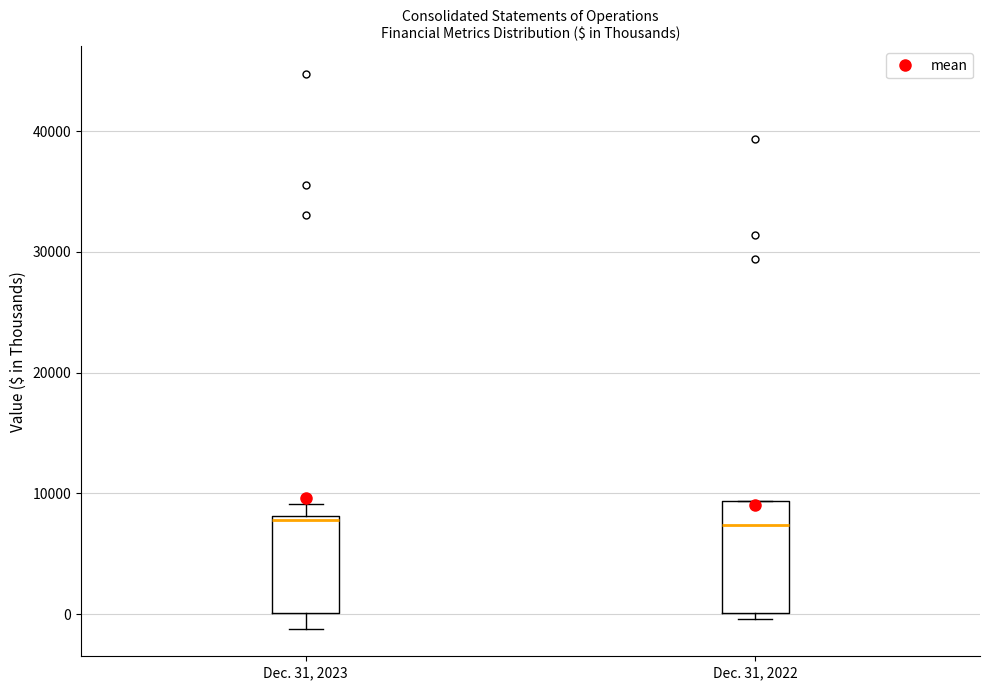

Reading left to right, read every box against the y-axis: the position of its median line, the range the box covers, and the ends of its whiskers. The values are not printed on the chart, so give them approximately, as read against the axis.

Dec. 31, 2023: median 8000 (just below the box's upper edge), box 0 to 8000, whiskers -1000 to 9000
Dec. 31, 2022: median 7000, box 0 to 9000, whiskers 0 (just below the box's lower edge) to 9000